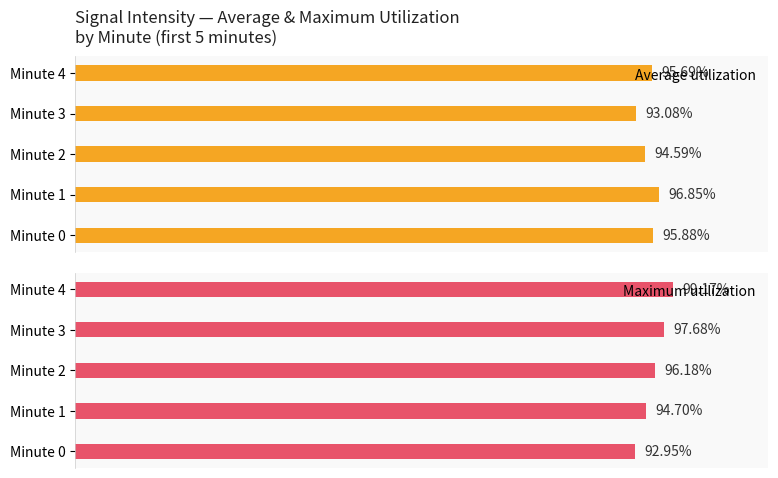

How many data points does each series have?

5